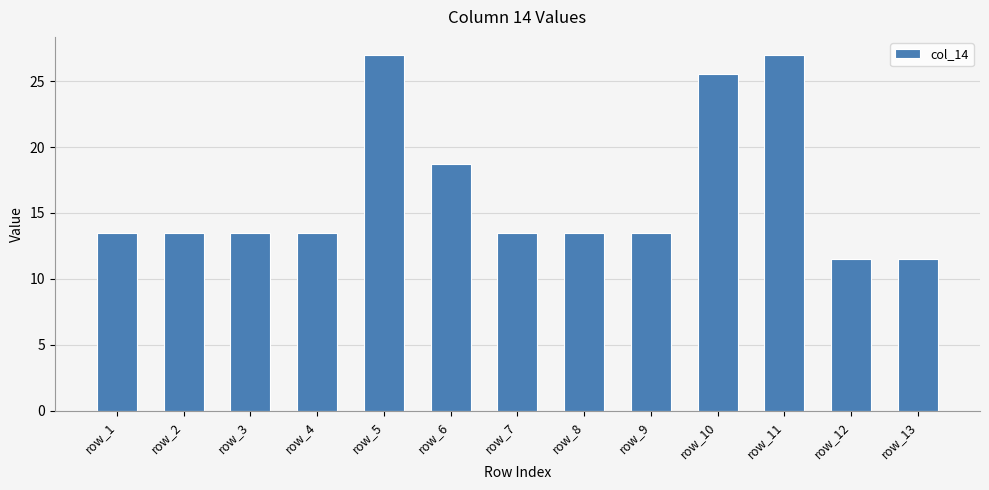

Reading left to right, extract all data points from this chart.

row_1=13.5	row_2=13.5	row_3=13.5	row_4=13.5	row_5=27.0	row_6=18.8	row_7=13.5	row_8=13.5	row_9=13.5	row_10=25.5	row_11=27.0	row_12=11.5	row_13=11.5